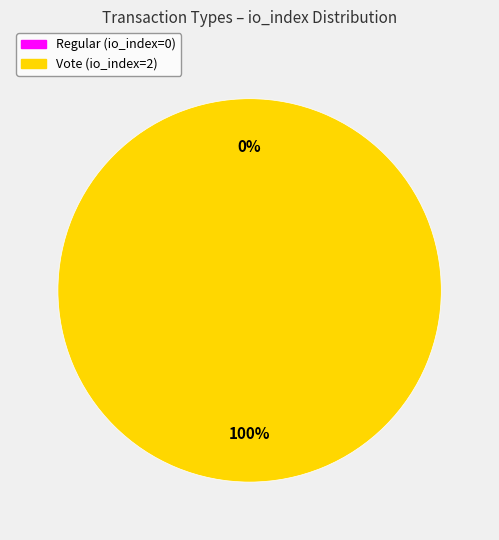

The Regular slice represents 8% of the pie. True or false?

False